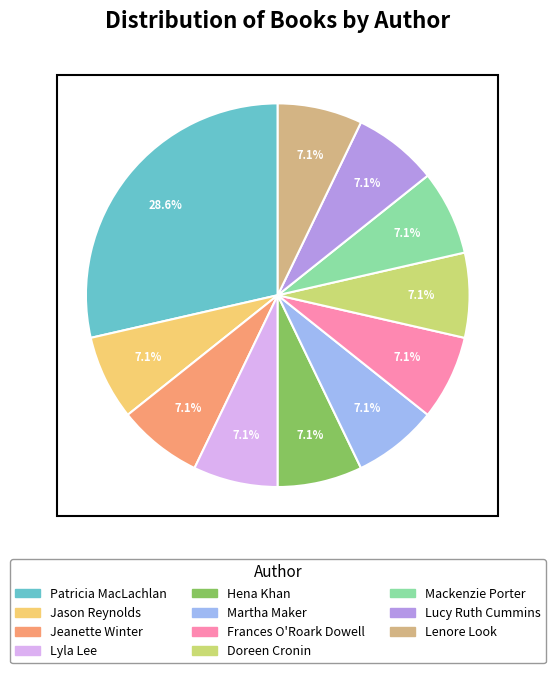

Does any single category account for the majority?

No